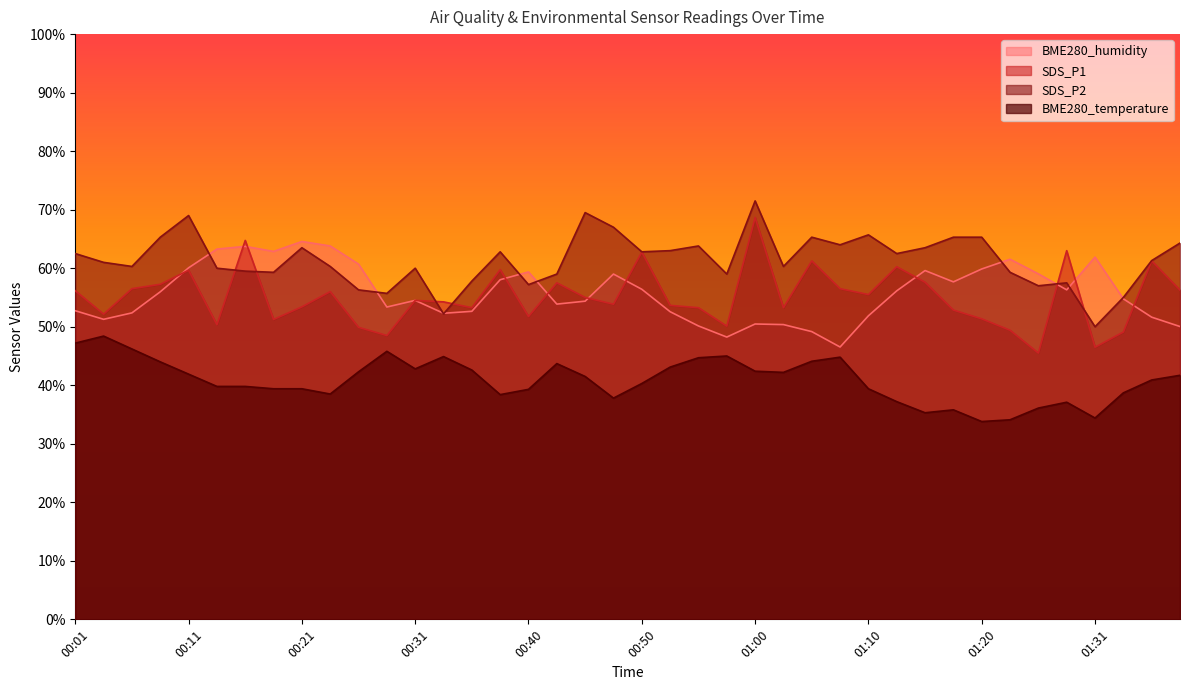

The value of BME280_temperature at 00:28 is 27.2. True or false?

False